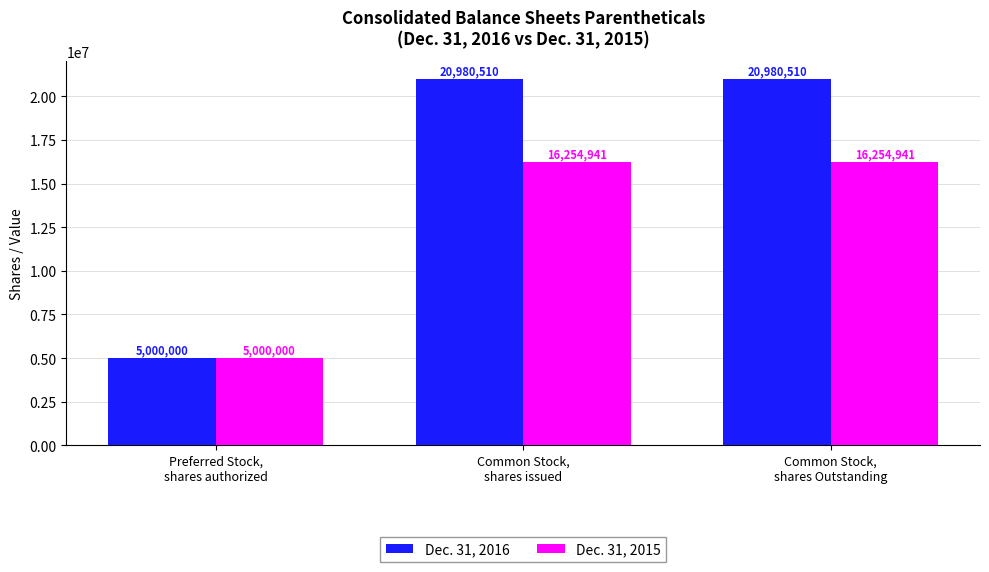

Reading left to right, list all the values displayed in this chart.

Dec. 31, 2016: 5000000	20980510	20980510
Dec. 31, 2015: 5000000	16254941	16254941